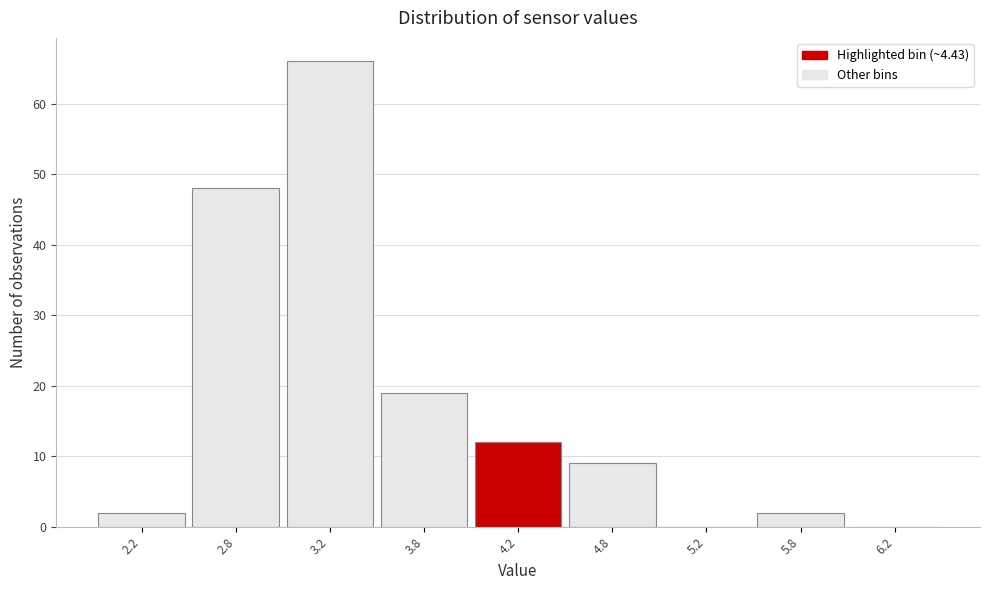

Reading left to right, transcribe all the data shown in this chart.

2.2=2	2.8=48	3.2=66	3.8=19	4.2=12	4.8=9	5.2=0	5.8=2	6.2=0